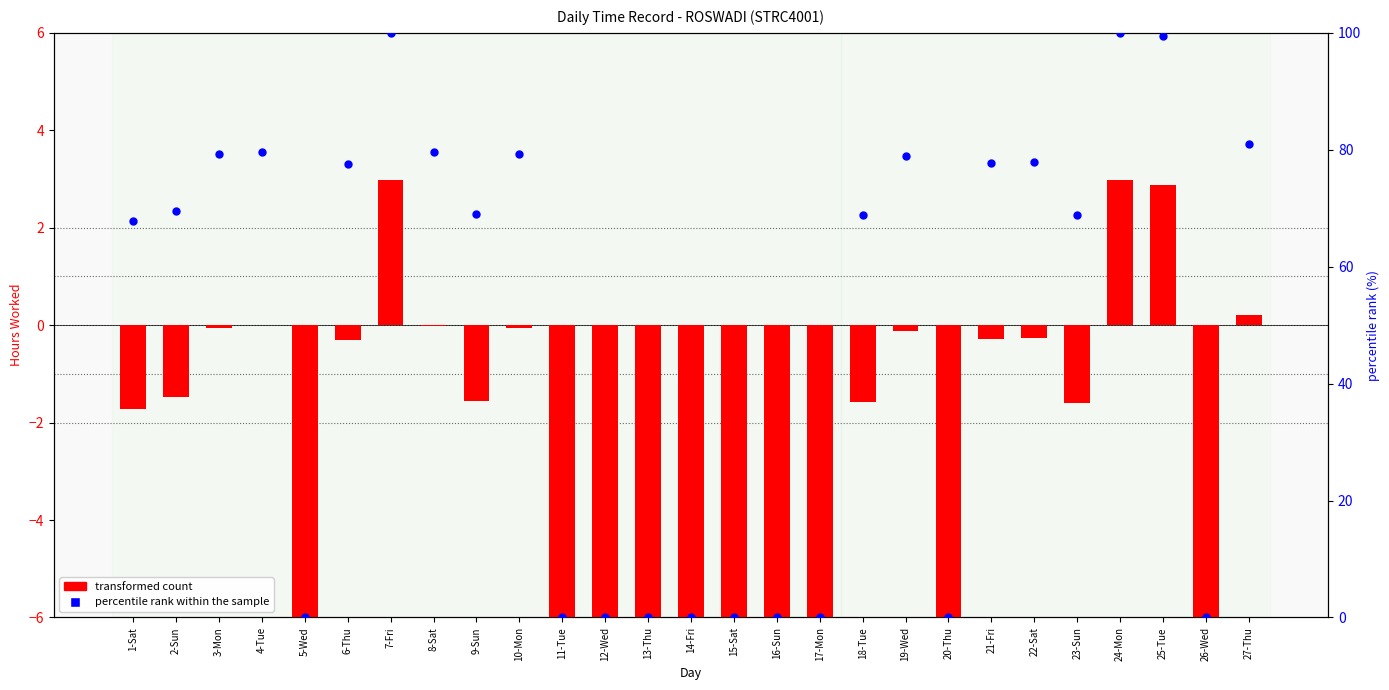

Which series has the largest total across all categories?

percentile rank within the sample